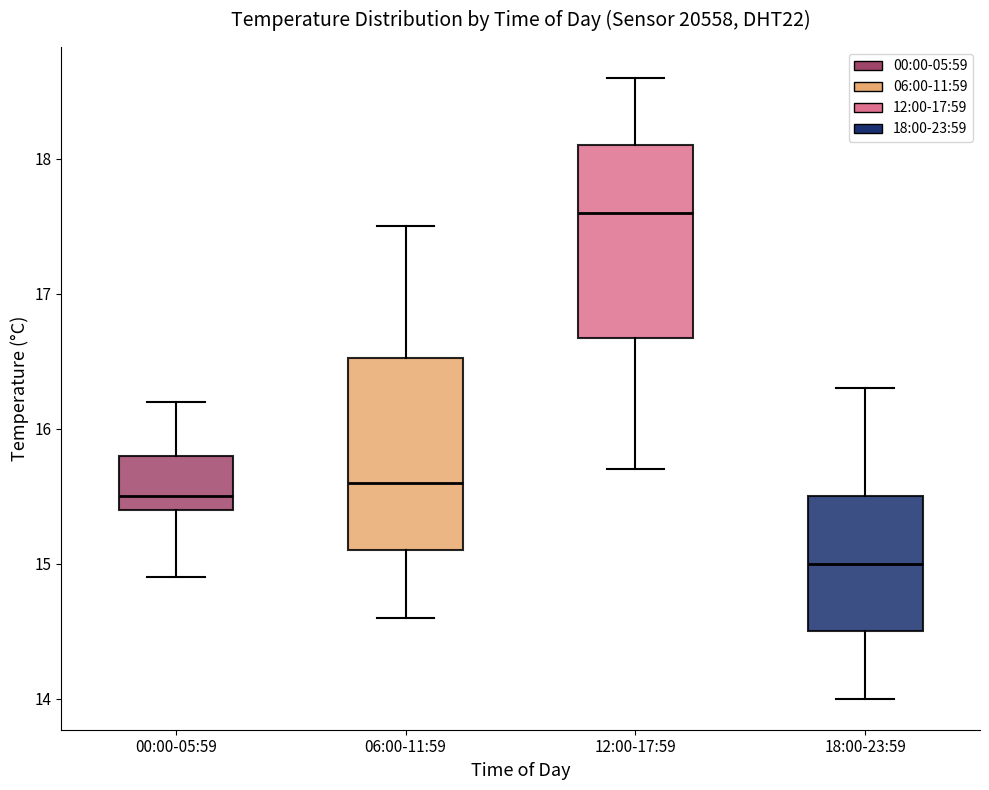

Reading left to right, read every box against the y-axis: the position of its median line, the range the box covers, and the ends of its whiskers. The values are not printed on the chart, so give them approximately, as read against the axis.

00:00-05:59: median 15.5, box 15.4 to 15.8, whiskers 14.9 to 16.2
06:00-11:59: median 15.6, box 15.1 to 16.5, whiskers 14.6 to 17.5
12:00-17:59: median 17.6, box 16.7 to 18.1, whiskers 15.7 to 18.6
18:00-23:59: median 15.0, box 14.5 to 15.5, whiskers 14.0 to 16.3